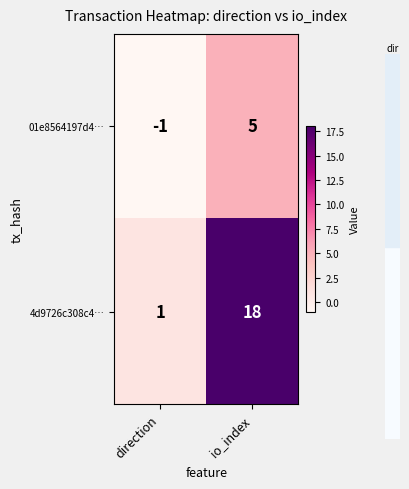

Where is 4d9726c308c4… nearest to the value 9?

direction